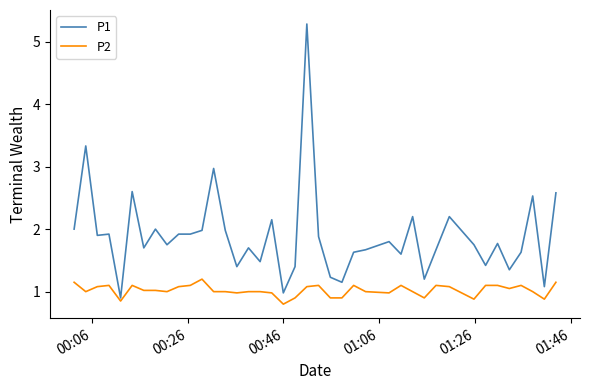

Which series has the largest range (max minus min)?

P1